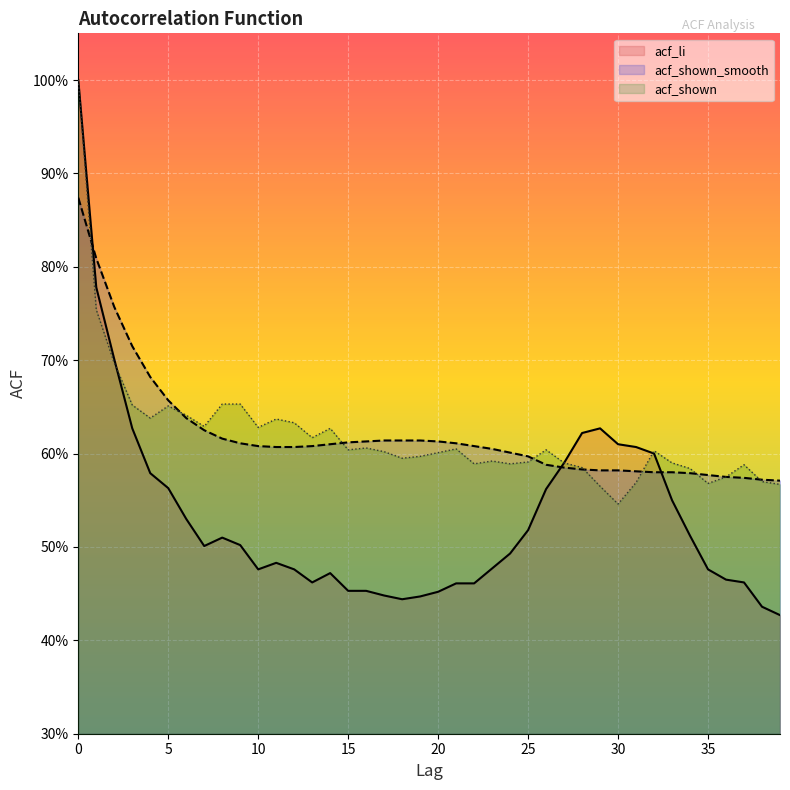

Reading left to right, transcribe all the data shown in this chart.

acf_li: 0=1.0	1=0.8	2=0.7	3=0.6	4=0.6	5=0.6	6=0.5	7=0.5	8=0.5	9=0.5	10=0.5	11=0.5	12=0.5	13=0.5	14=0.5	15=0.5	16=0.5	17=0.4	18=0.4	19=0.4	20=0.5	21=0.5	22=0.5	23=0.5	24=0.5	25=0.5	26=0.6	27=0.6	28=0.6	29=0.6	30=0.6	31=0.6	32=0.6	33=0.6	34=0.5	35=0.5	36=0.5	37=0.5	38=0.4	39=0.4
acf_shown_smooth: 0=0.9	1=0.8	2=0.8	3=0.7	4=0.7	5=0.7	6=0.6	7=0.6	8=0.6	9=0.6	10=0.6	11=0.6	12=0.6	13=0.6	14=0.6	15=0.6	16=0.6	17=0.6	18=0.6	19=0.6	20=0.6	21=0.6	22=0.6	23=0.6	24=0.6	25=0.6	26=0.6	27=0.6	28=0.6	29=0.6	30=0.6	31=0.6	32=0.6	33=0.6	34=0.6	35=0.6	36=0.6	37=0.6	38=0.6	39=0.6
acf_shown: 0=1.0	1=0.8	2=0.7	3=0.7	4=0.6	5=0.7	6=0.6	7=0.6	8=0.7	9=0.7	10=0.6	11=0.6	12=0.6	13=0.6	14=0.6	15=0.6	16=0.6	17=0.6	18=0.6	19=0.6	20=0.6	21=0.6	22=0.6	23=0.6	24=0.6	25=0.6	26=0.6	27=0.6	28=0.6	29=0.6	30=0.5	31=0.6	32=0.6	33=0.6	34=0.6	35=0.6	36=0.6	37=0.6	38=0.6	39=0.6